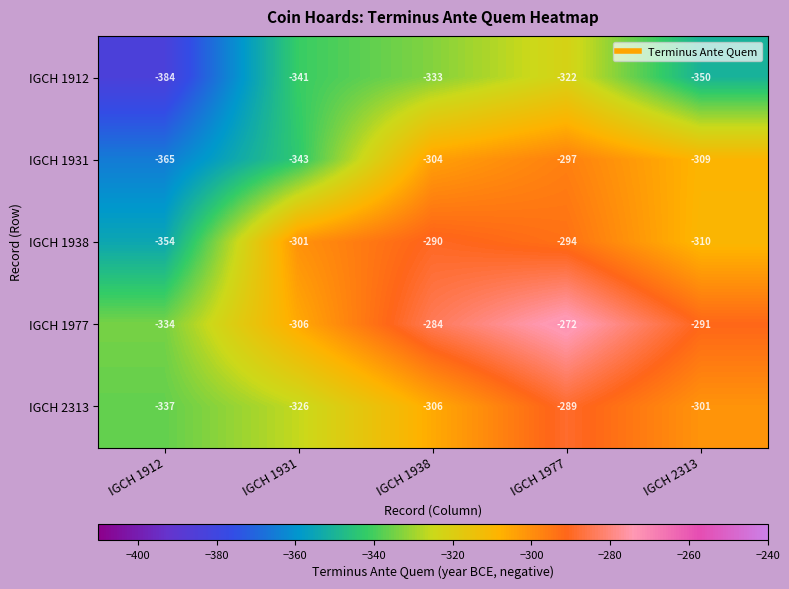

What is the difference between the IGCH 1977 values at IGCH 1938 and IGCH 2313?

7